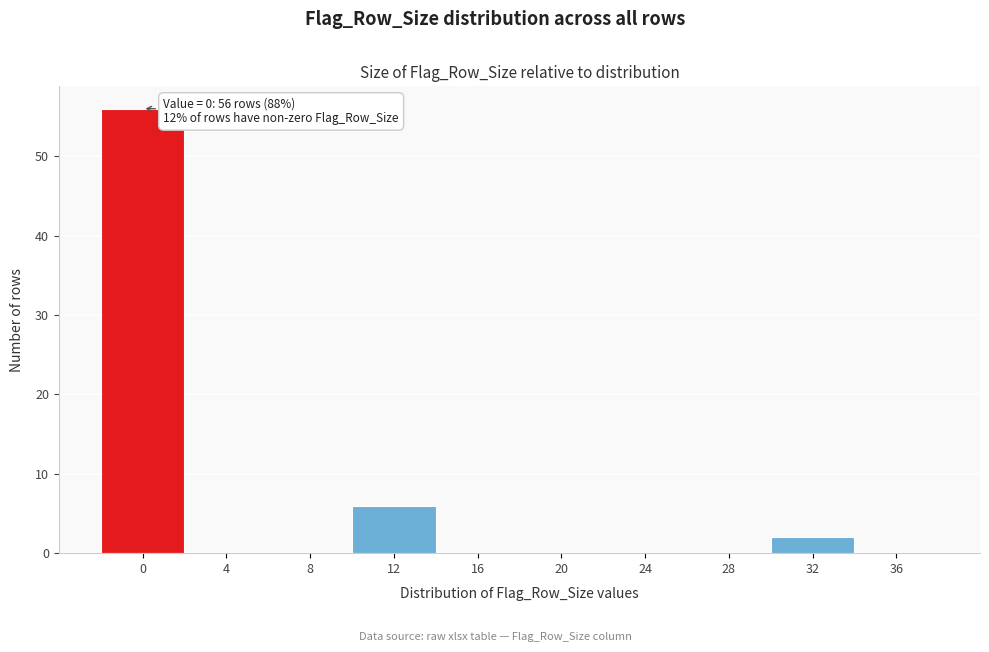

Reading right to left, transcribe all the data shown in this chart.

36=0	32=2	28=0	24=0	20=0	16=0	12=6	8=0	4=0	0=56